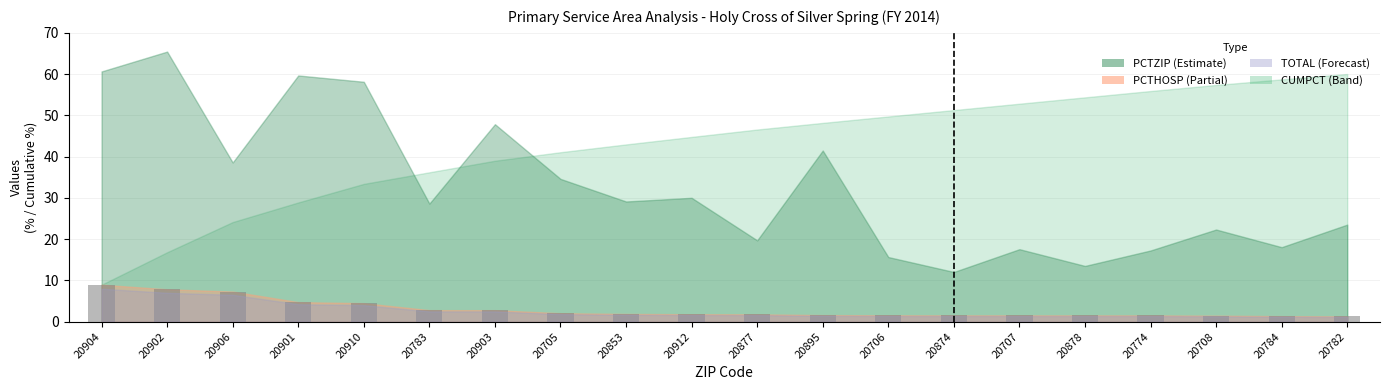

What is the difference between the second highest and second lowest values?

6.5